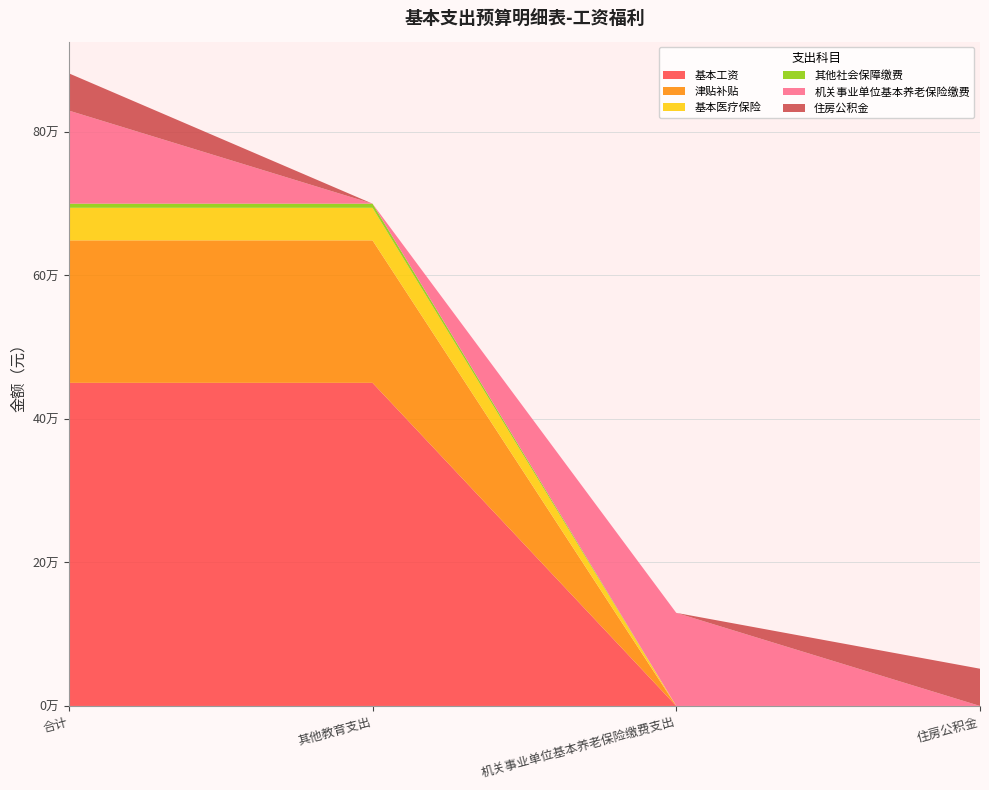

Reading left to right, extract all data points from this chart.

基本工资: 合计=450264.0	其他教育支出=450264.0	机关事业单位基本养老保险缴费支出=0.0	住房公积金=0.0
津贴补贴: 合计=198564.0	其他教育支出=198564.0	机关事业单位基本养老保险缴费支出=0.0	住房公积金=0.0
基本医疗保险: 合计=45418.0	其他教育支出=45418.0	机关事业单位基本养老保险缴费支出=0.0	住房公积金=0.0
其他社会保障缴费: 合计=5733.1	其他教育支出=5733.1	机关事业单位基本养老保险缴费支出=0.0	住房公积金=0.0
机关事业单位基本养老保险缴费: 合计=129765.6	其他教育支出=0.0	机关事业单位基本养老保险缴费支出=129765.6	住房公积金=0.0
住房公积金: 合计=51906.2	其他教育支出=0.0	机关事业单位基本养老保险缴费支出=0.0	住房公积金=51906.2